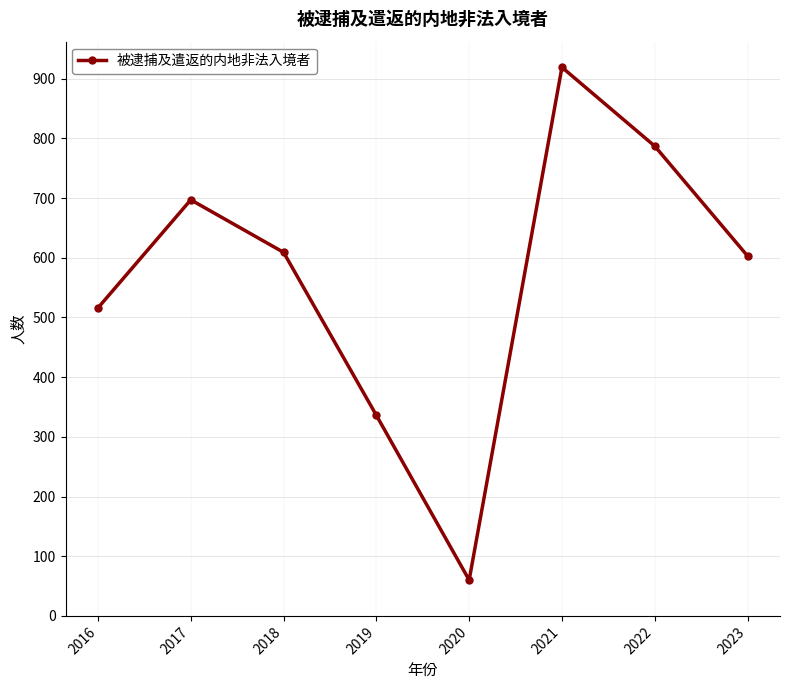

Does the chart have visible grid lines?

Yes